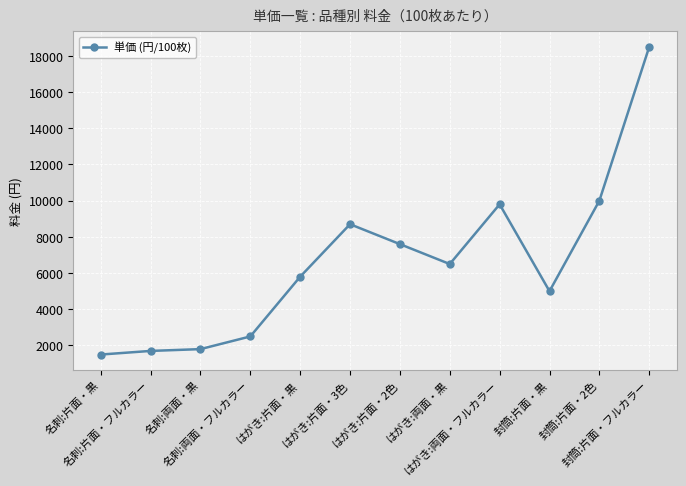

Reading right to left, transcribe all the data shown in this chart.

封筒:片面・フルカラー=18500	封筒:片面・2色=10000	封筒:片面・黒=5000	はがき:両面・フルカラー=9800	はがき:両面・黒=6500	はがき:片面・2色=7600	はがき:片面・3色=8700	はがき:片面・黒=5800	名刺:両面・フルカラー=2500	名刺:両面・黒=1800	名刺:片面・フルカラー=1700	名刺:片面・黒=1500